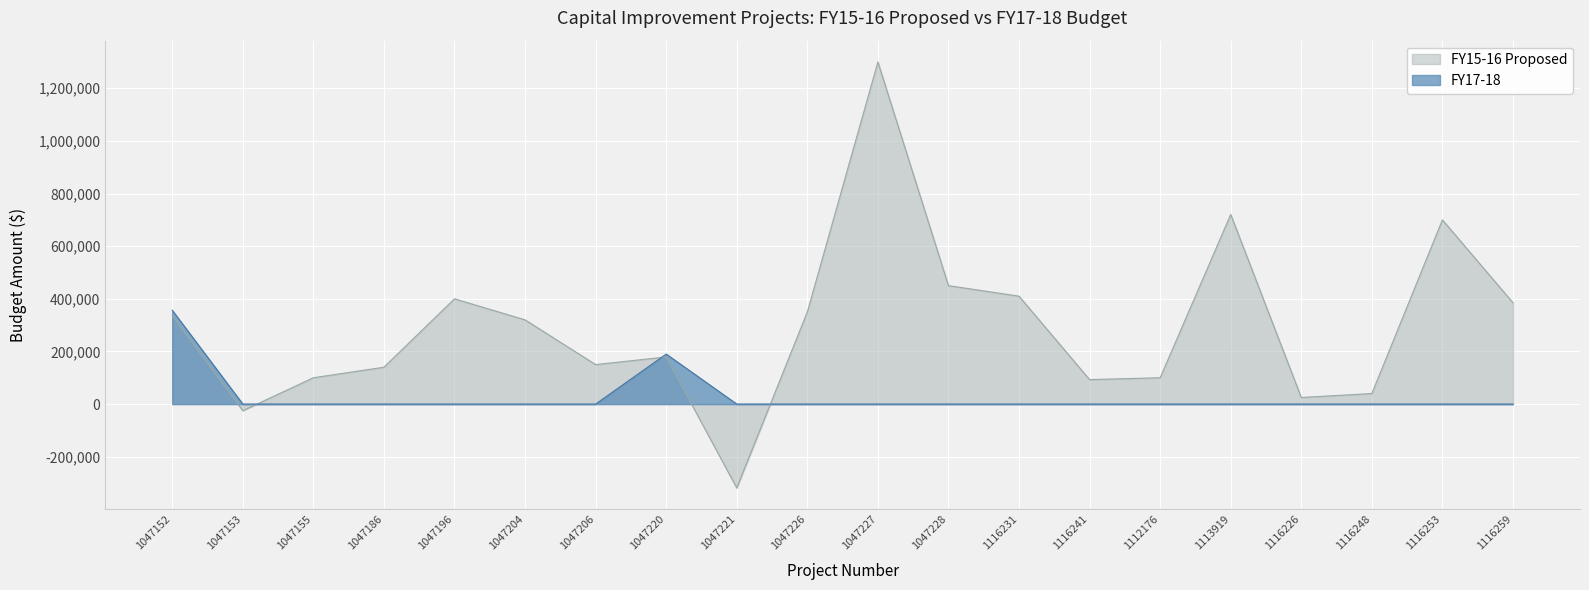

How many lines are shown in the chart?

2